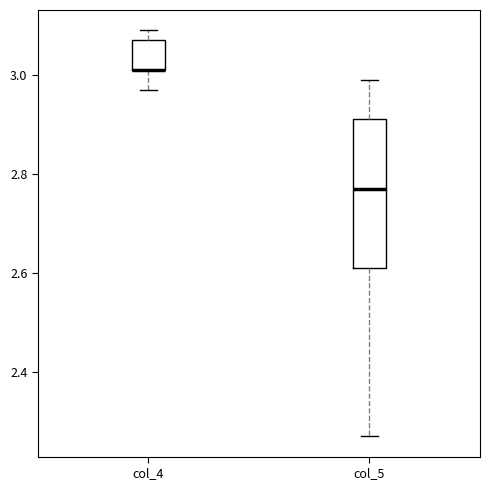

Which box is the tallest, from its lower edge to its upper edge?

col_5